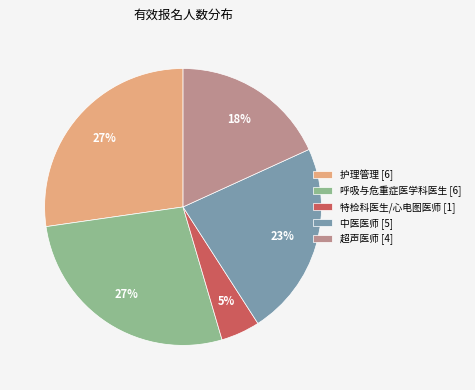

Is the sum of 呼吸与危重症医学科医生 [6] and 超声医师 [4] greater than half?

No